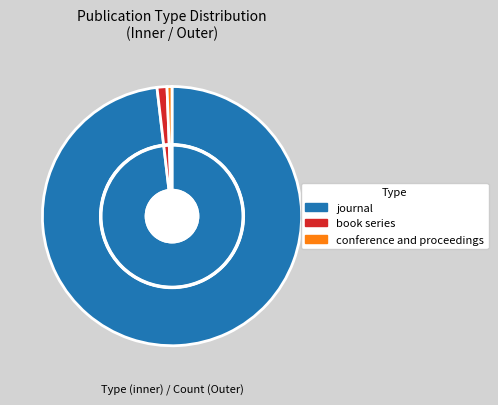

To the nearest percent, what is the difference between the largest and smallest slice percentages?

98%